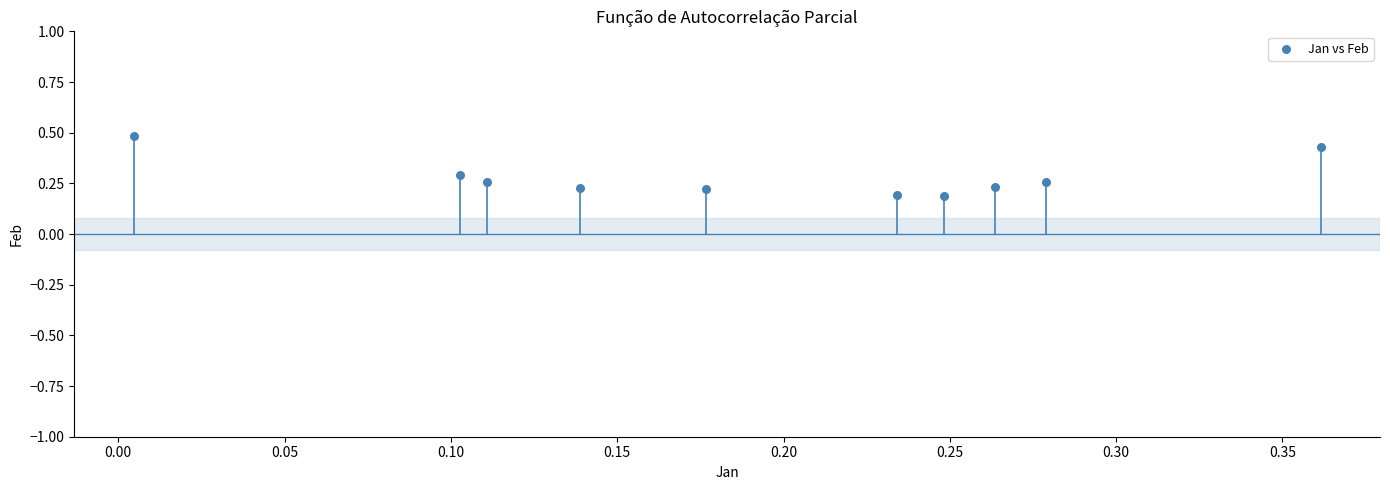

Count the number of points in this scatter plot.

10